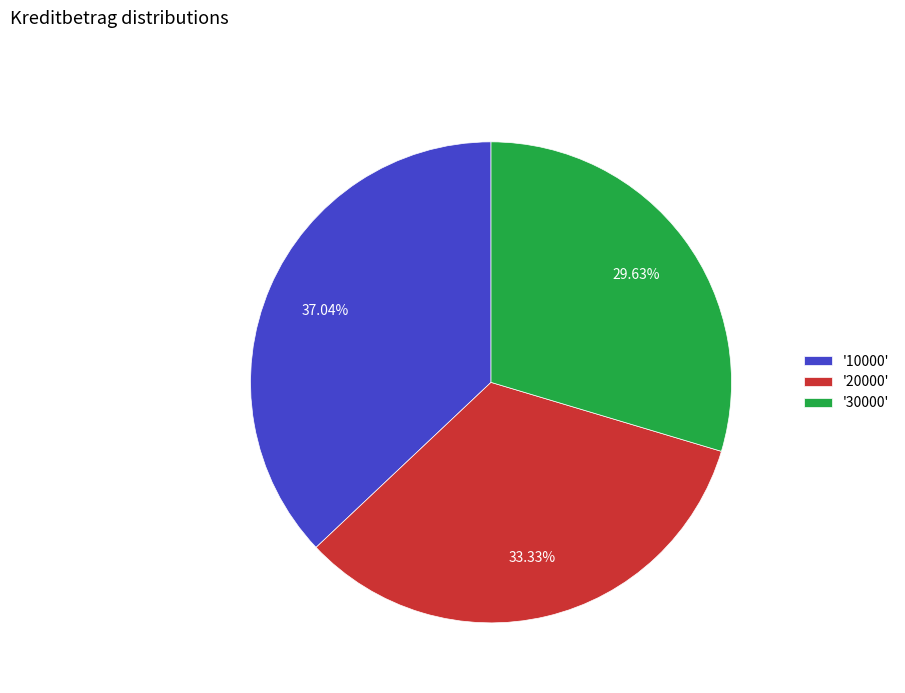

Do '10000' and '30000' together represent more than half of the pie?

Yes